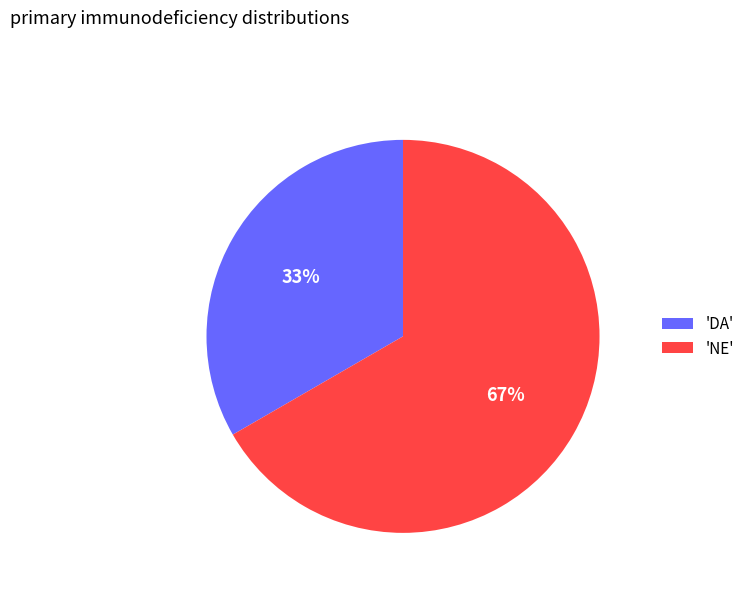

How many slices are in this pie chart?

2